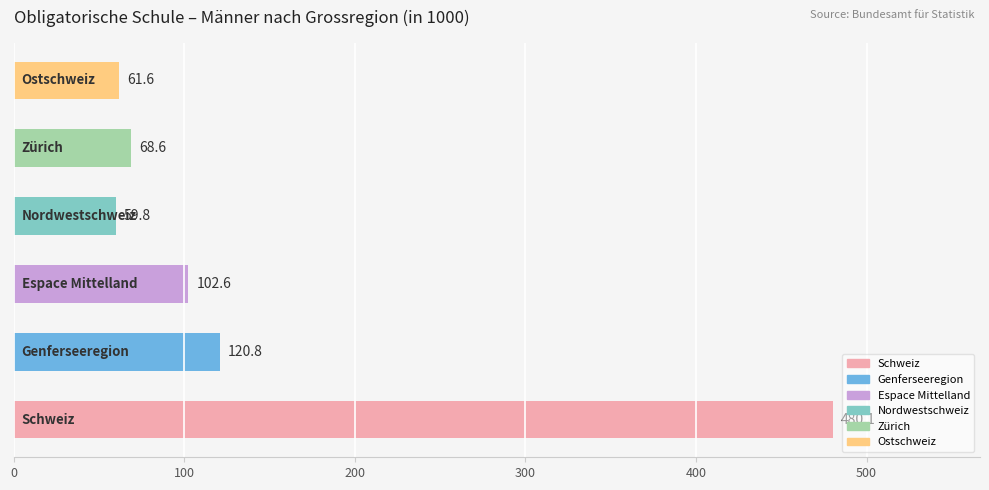

What is the maximum value shown in the chart?

480.1